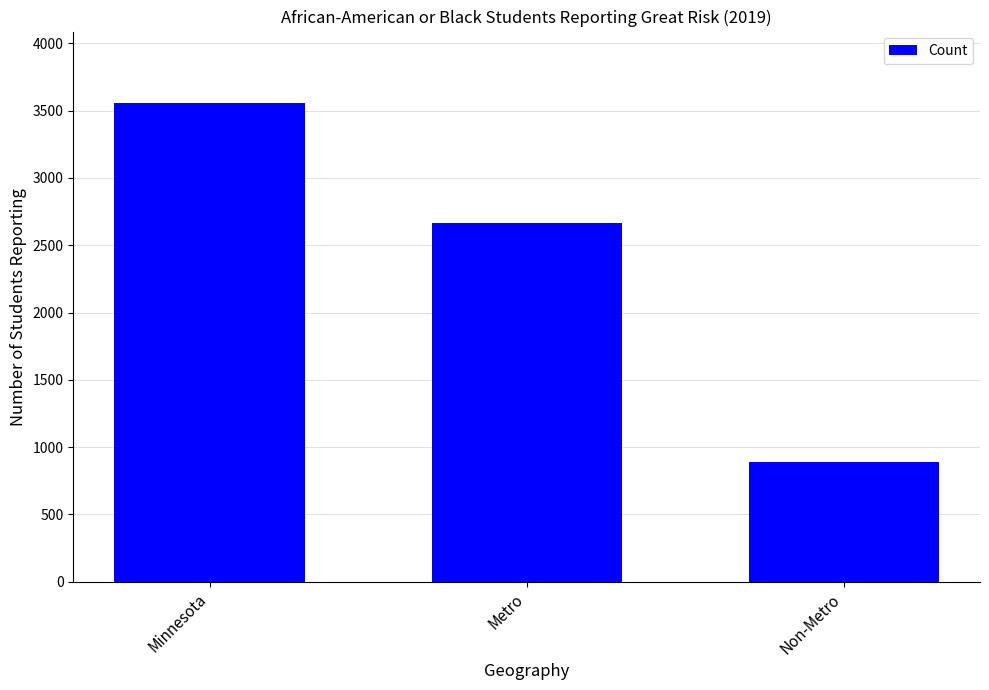

Approximately how many times larger is the value at Minnesota compared to Non-Metro?

4.0